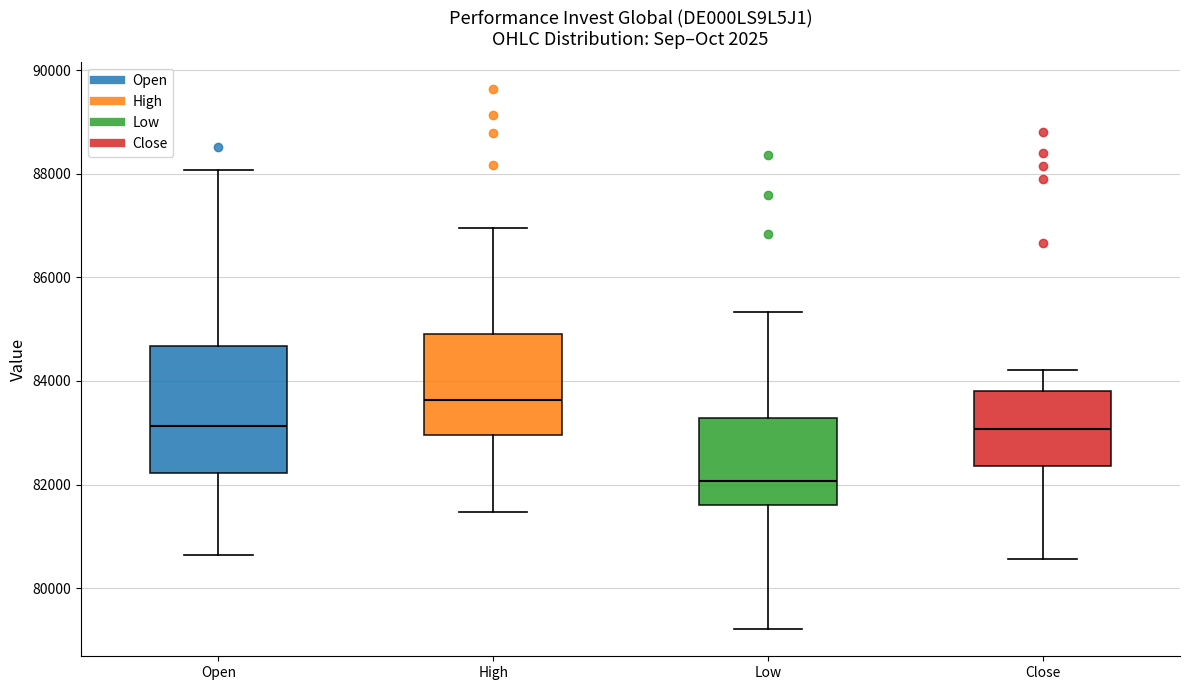

Where does the upper whisker of the box for Low end on the y-axis? The values are not printed on the chart, so give them approximately, as read against the axis.

85400